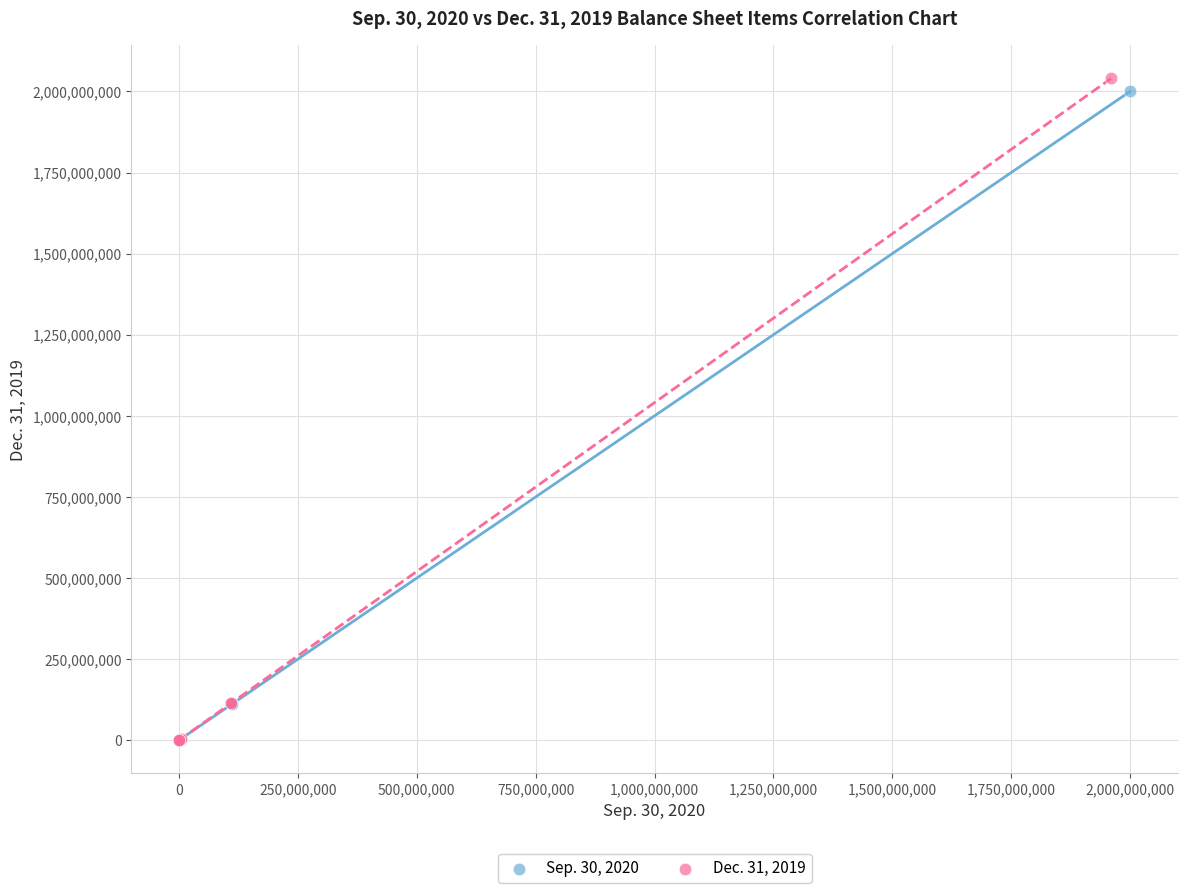

Which series has the widest spread of Y values?

Dec. 31, 2019